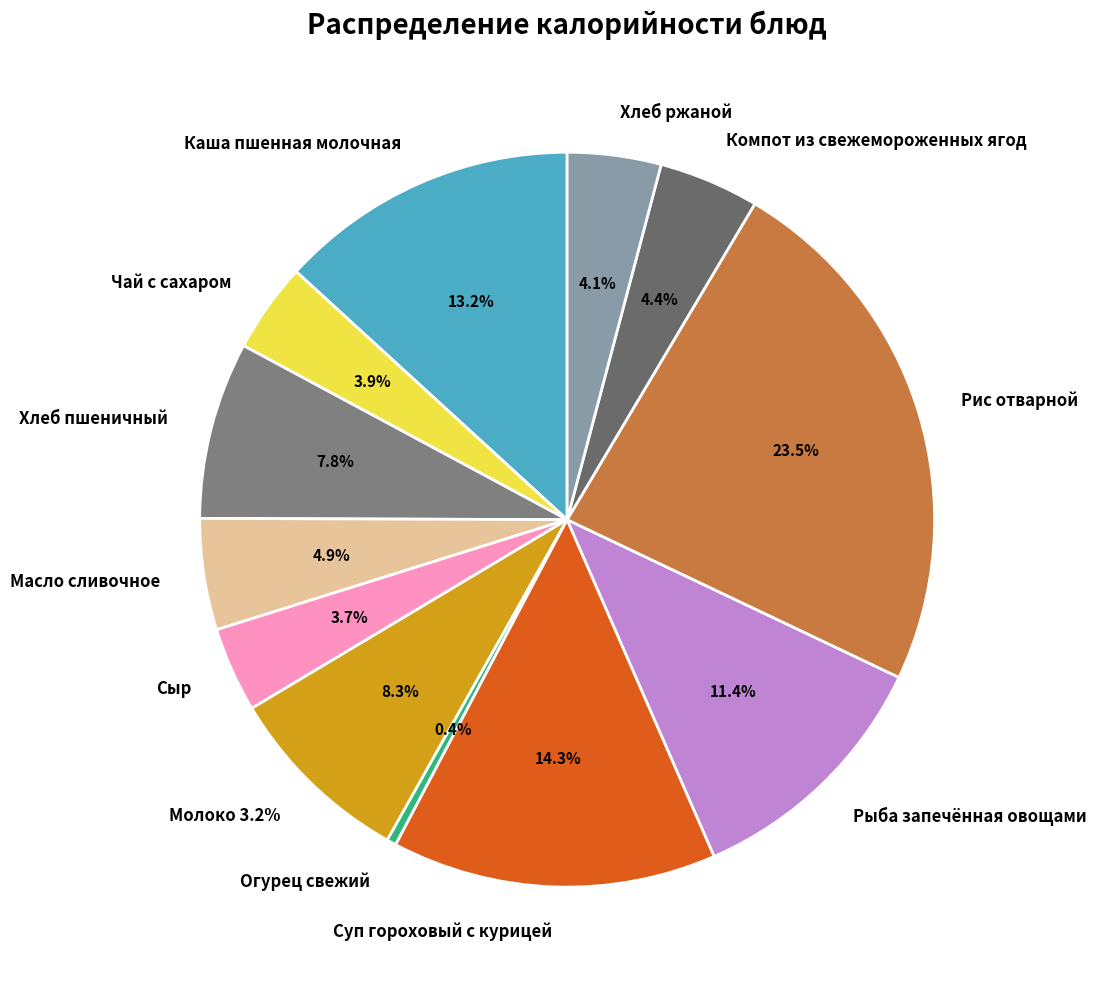

To the nearest percent, what portion does Рис отварной represent?

24%